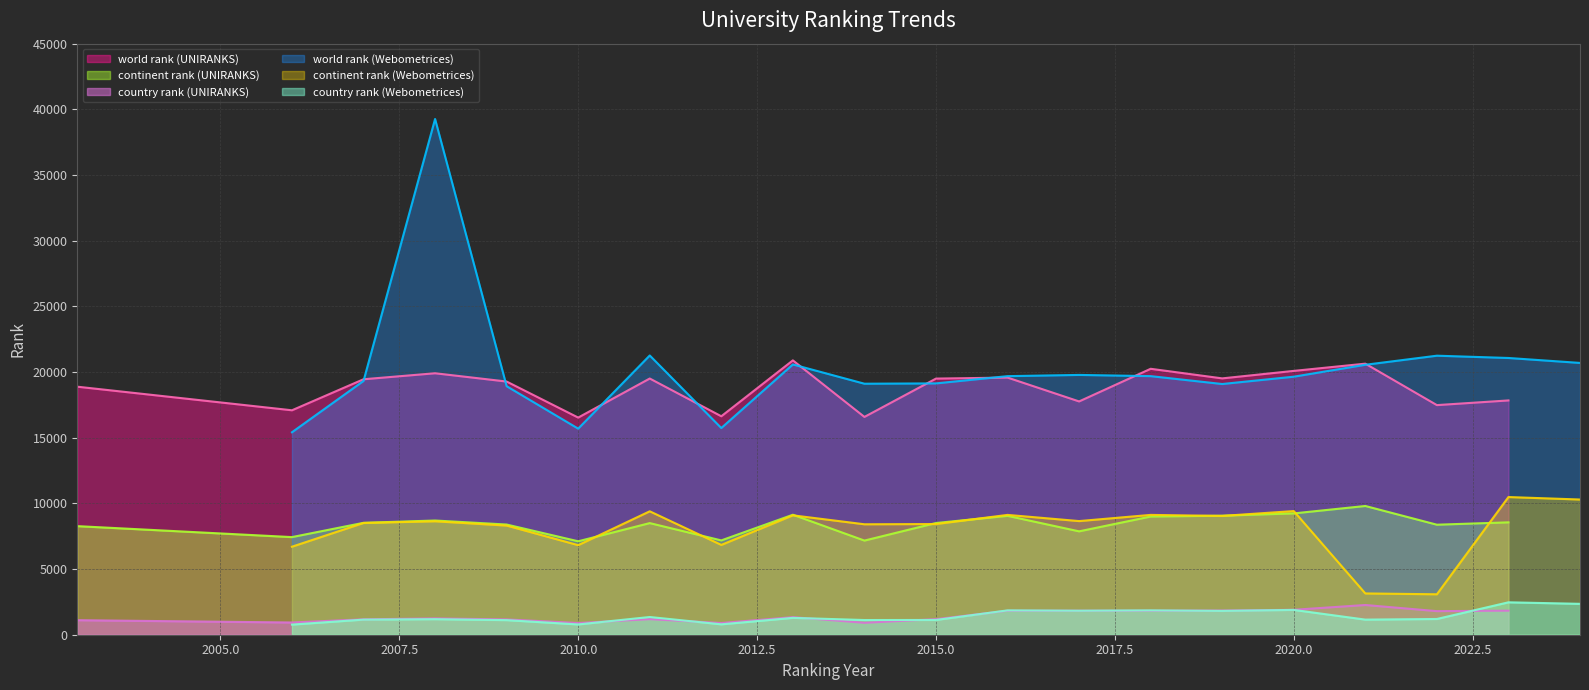

What is the value of the continent rank (UNIRANKS) point at the 3rd from the left?

8520